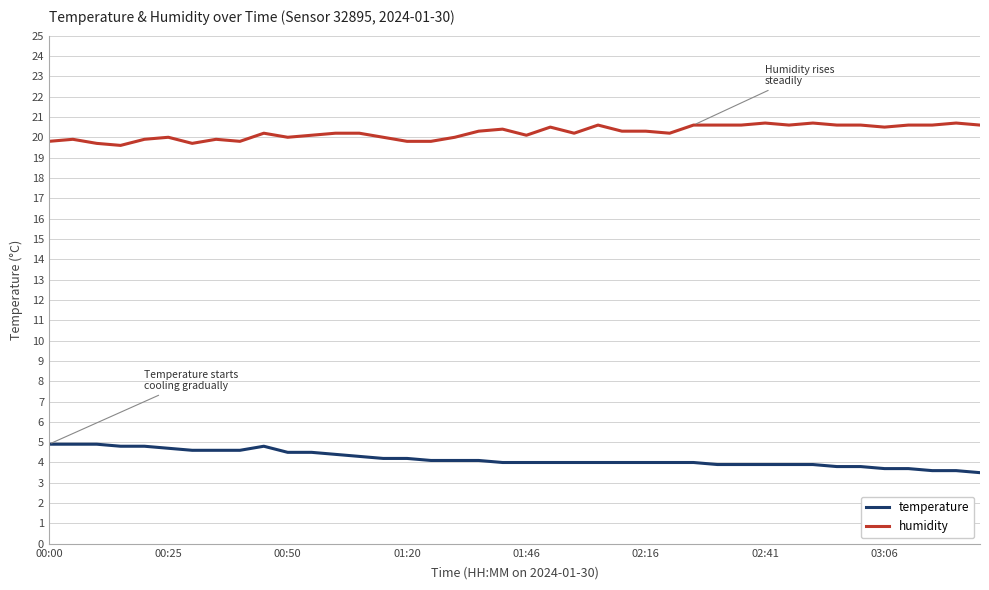

Which series has the largest total across all categories?

humidity